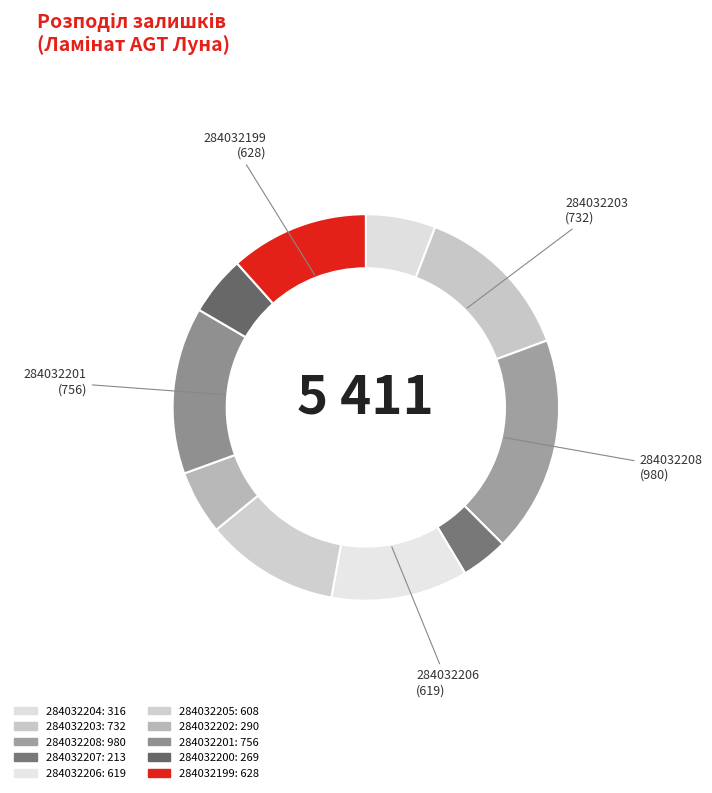

How many segments does this pie chart have?

10